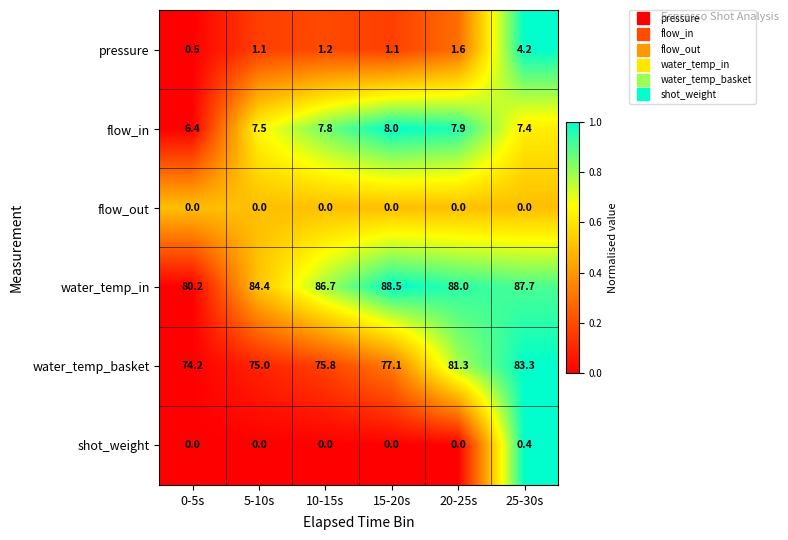

Which series changed the most between 5-10s and 10-15s?

water_temp_in